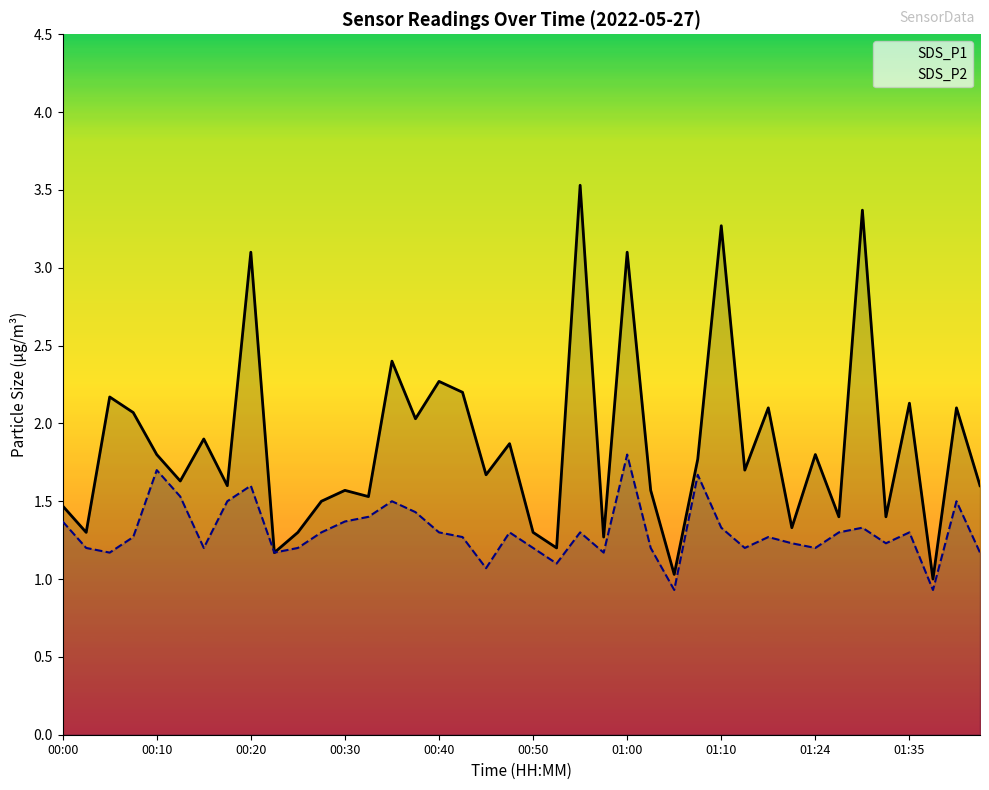

At which label does SDS_P2 reach its peak?

01:00